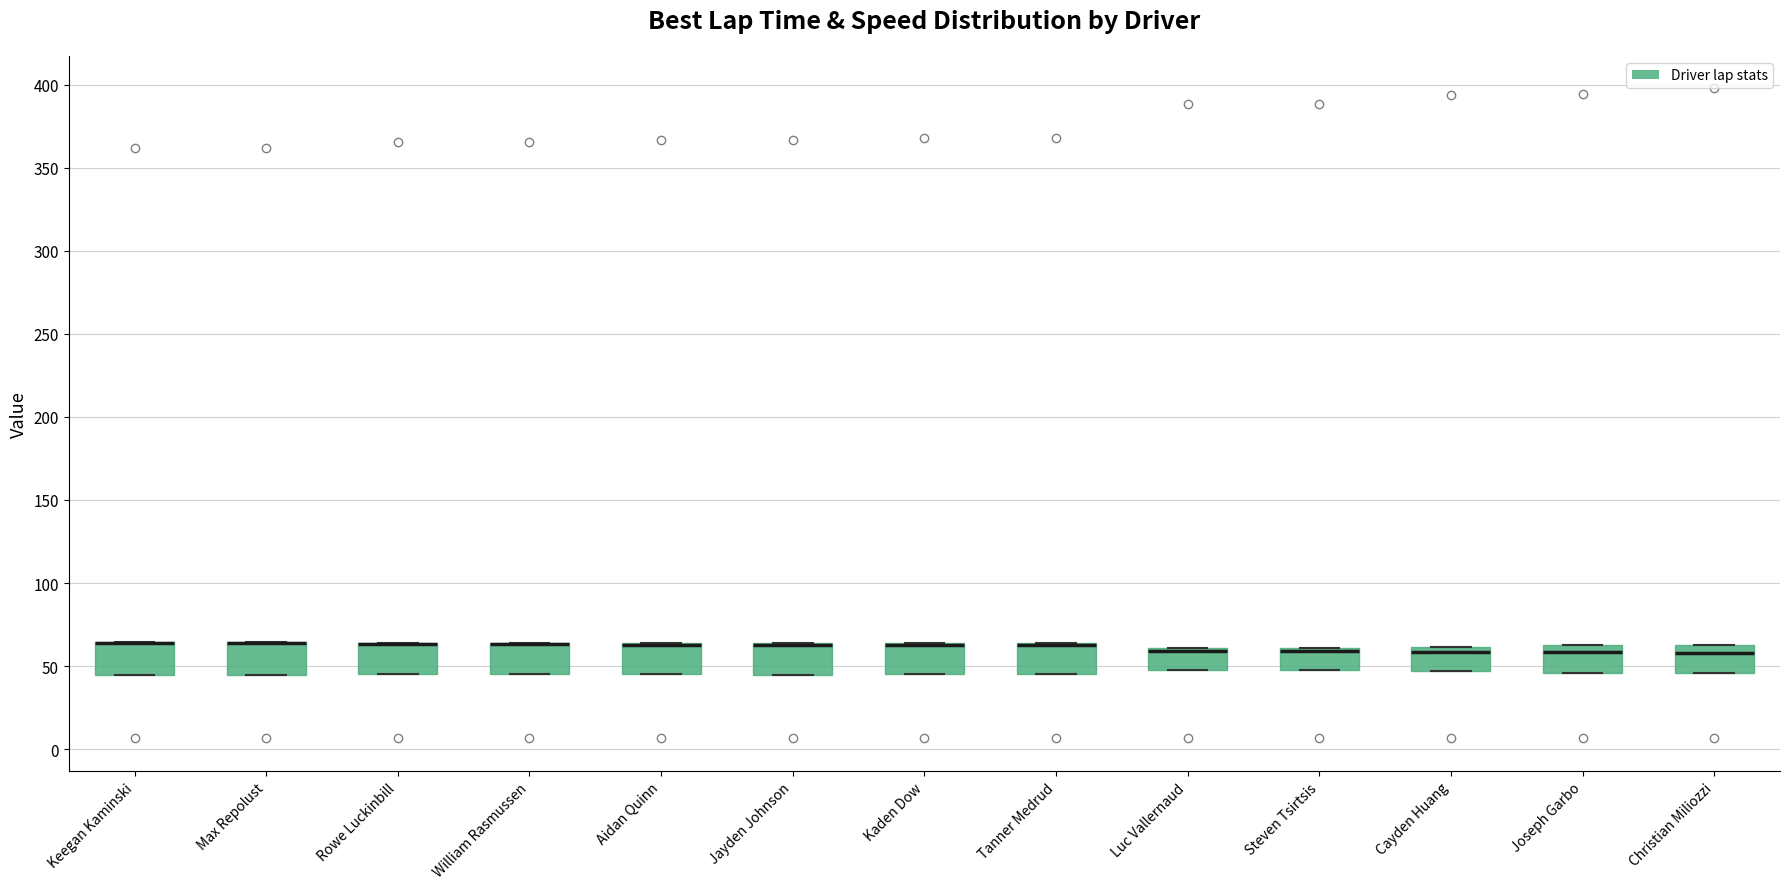

Reading left to right, transcribe this box plot: for each box, give where its median line is, the range the box spans, and where its two whiskers end, as read against the y-axis. The values are not printed on the chart, so give them approximately, as read against the axis.

Keegan Kaminski: median 65 (drawn on the box's upper edge), box 45 to 65, whiskers 45 to 65
Max Repolust: median 65 (drawn on the box's upper edge), box 45 to 65, whiskers 45 to 65
Rowe Luckinbill: median 65 (drawn on the box's upper edge), box 45 to 65, whiskers 45 to 65
William Rasmussen: median 65 (drawn on the box's upper edge), box 45 to 65, whiskers 45 to 65
Aidan Quinn: median 65 (drawn on the box's upper edge), box 45 to 65, whiskers 45 to 65
Jayden Johnson: median 65 (drawn on the box's upper edge), box 45 to 65, whiskers 45 to 65
Kaden Dow: median 65 (drawn on the box's upper edge), box 45 to 65, whiskers 45 to 65
Tanner Medrud: median 65 (drawn on the box's upper edge), box 45 to 65, whiskers 45 to 65
Luc Vallernaud: median 60 (drawn on the box's upper edge), box 50 to 60, whiskers 50 to 60
Steven Tsirtsis: median 60 (drawn on the box's upper edge), box 50 to 60, whiskers 50 to 60
Cayden Huang: median 60 (just below the box's upper edge), box 45 to 60, whiskers 45 to 60
Joseph Garbo: median 60, box 45 to 65, whiskers 45 to 65
Christian Miliozzi: median 60, box 45 to 65, whiskers 45 to 65